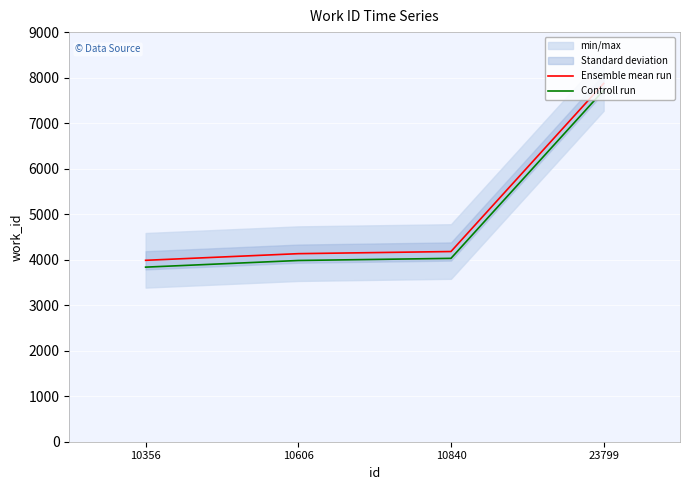

Which series has the widest spread of values?

Ensemble mean run